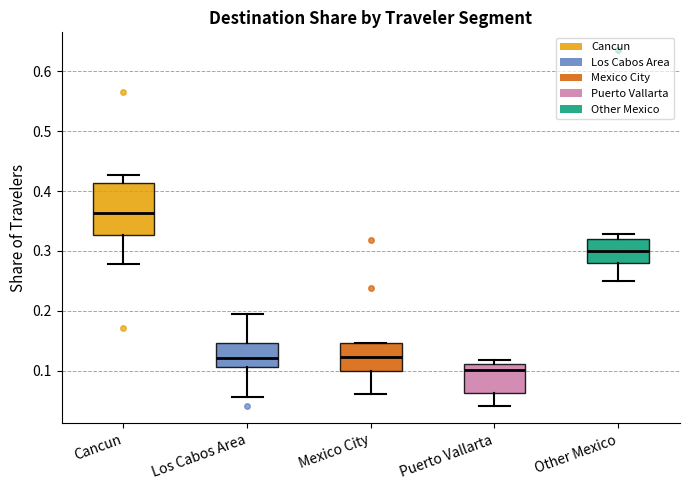

Reading left to right, read every box against the y-axis: the position of its median line, the range the box covers, and the ends of its whiskers. The values are not printed on the chart, so give them approximately, as read against the axis.

Cancun: median 0.36, box 0.33 to 0.41, whiskers 0.28 to 0.43
Los Cabos Area: median 0.12, box 0.11 to 0.15, whiskers 0.06 to 0.20
Mexico City: median 0.12, box 0.10 to 0.15, whiskers 0.06 to 0.15
Puerto Vallarta: median 0.10, box 0.06 to 0.11, whiskers 0.04 to 0.12
Other Mexico: median 0.30, box 0.28 to 0.32, whiskers 0.25 to 0.33